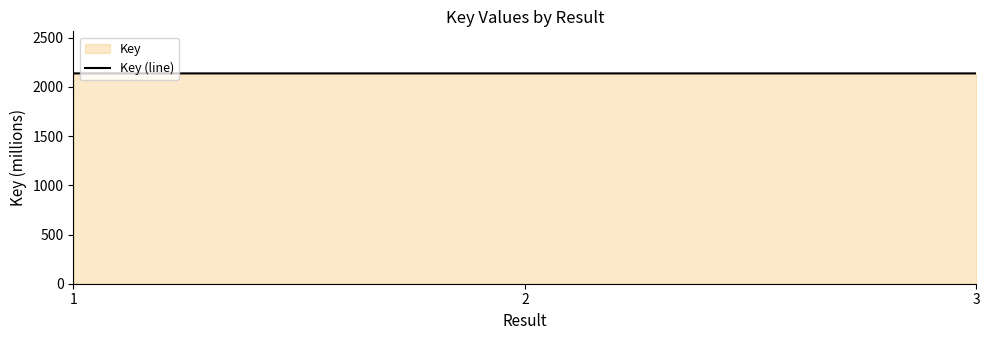

How many series are shown in this chart?

1